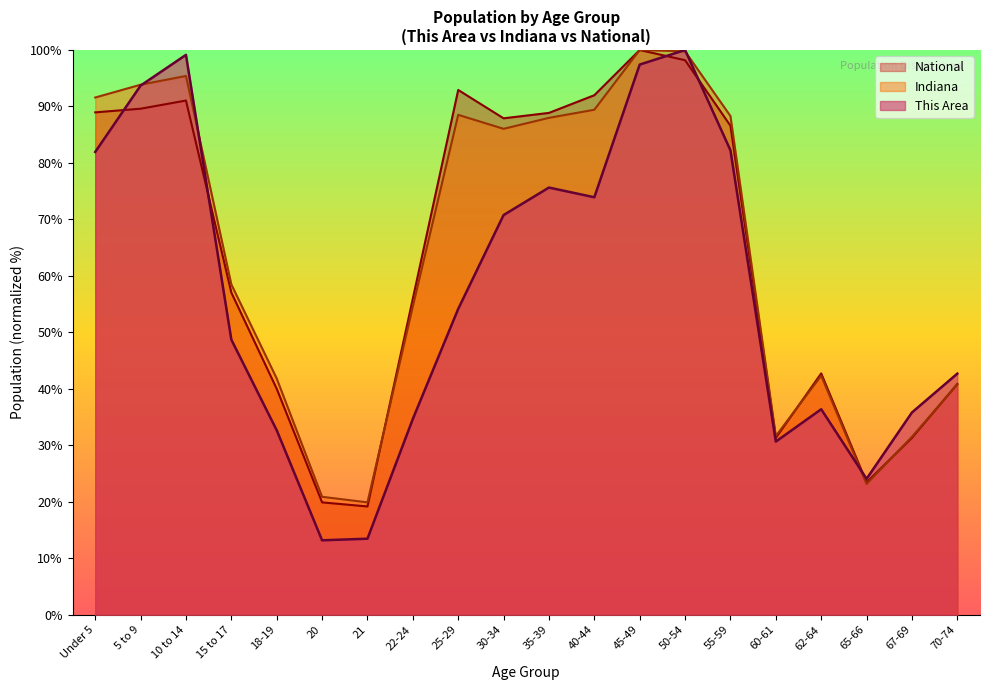

What are all the series names shown in the legend?

National, Indiana, This Area